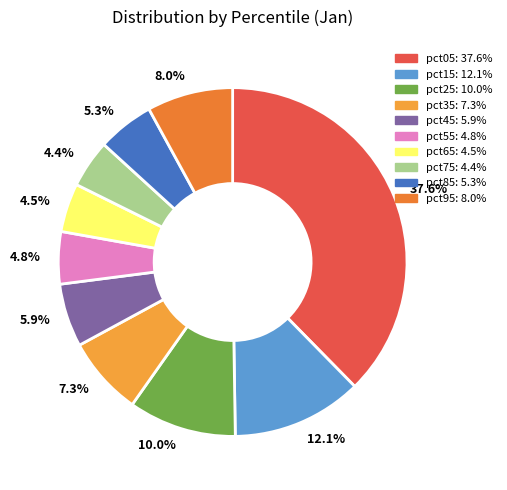

Combined, what portion of the pie is 5.3% and 12.1%?

17.4%